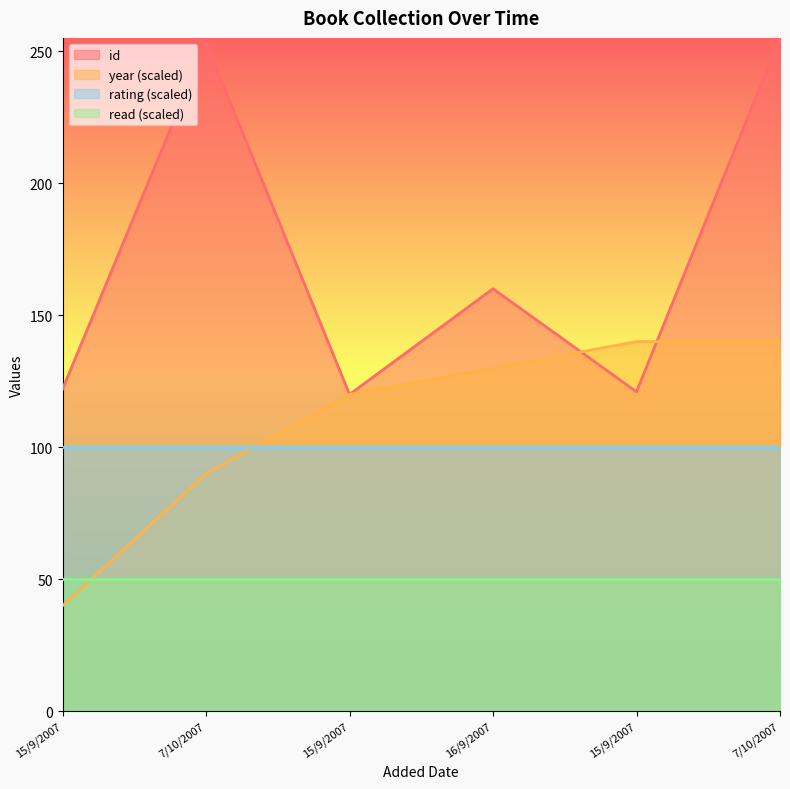

True or false: id and year cross at least once.

True